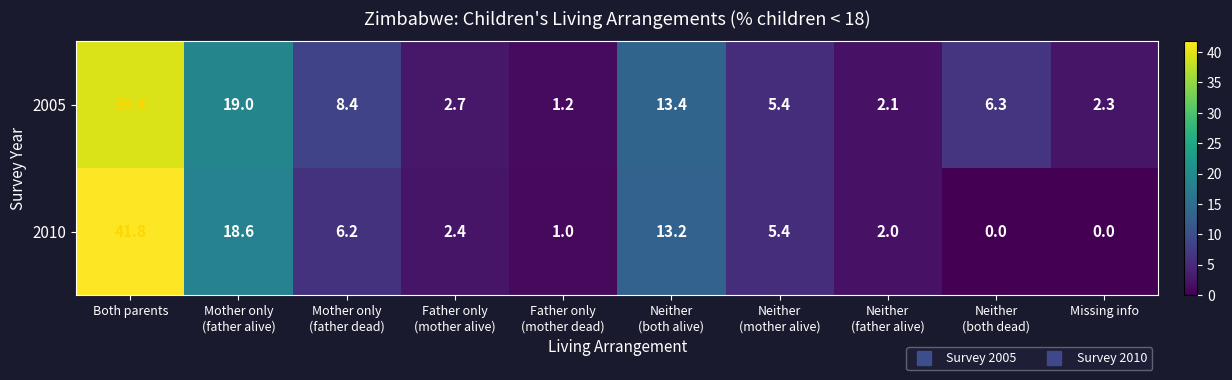

Rank the series at Father only
(mother alive) from highest to lowest value.

2005, 2010